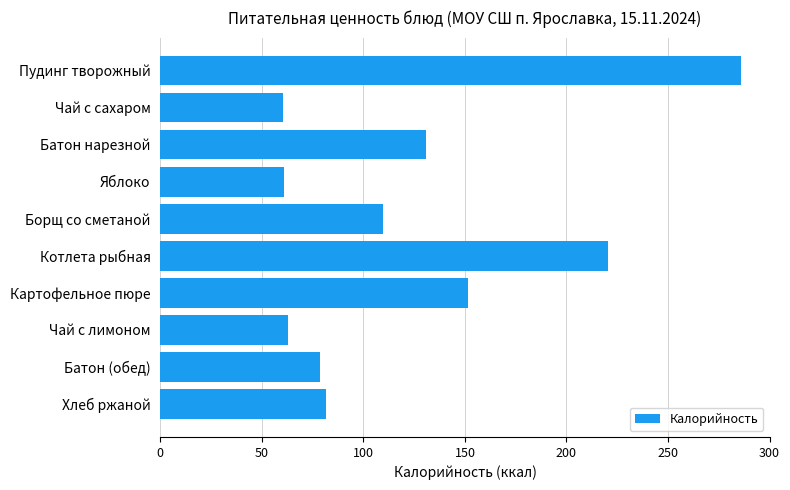

What is the difference between the maximum and second lowest values?

224.7